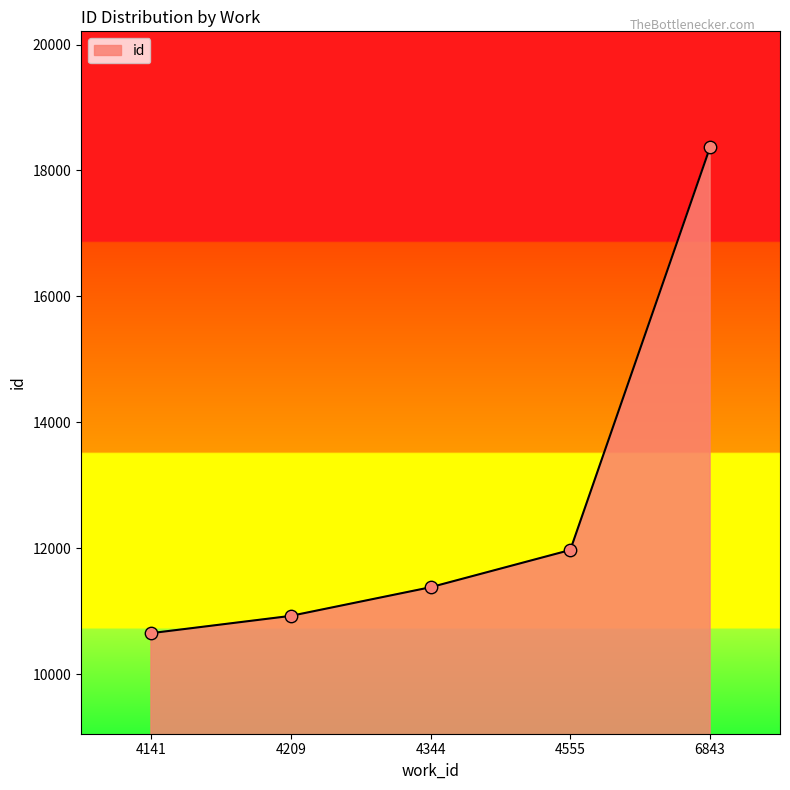

What is the ratio of the value at 4209 to the value at 6843?

0.6